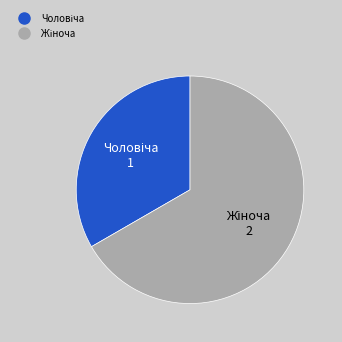

Is there any slice that represents more than half of the pie?

Yes